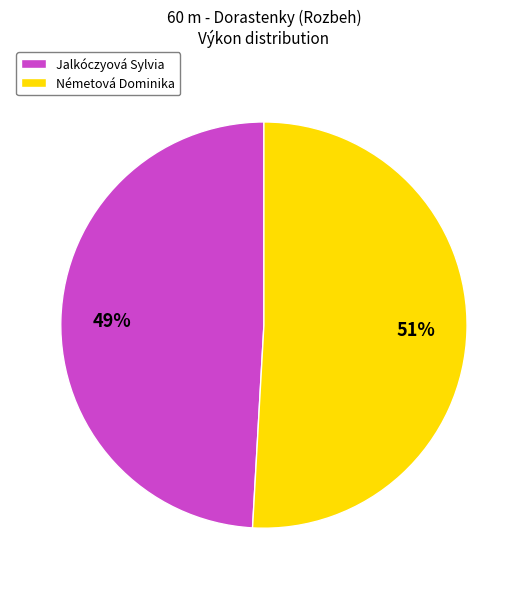

To the nearest percent, what percentage of the pie is Németová Dominika?

51%